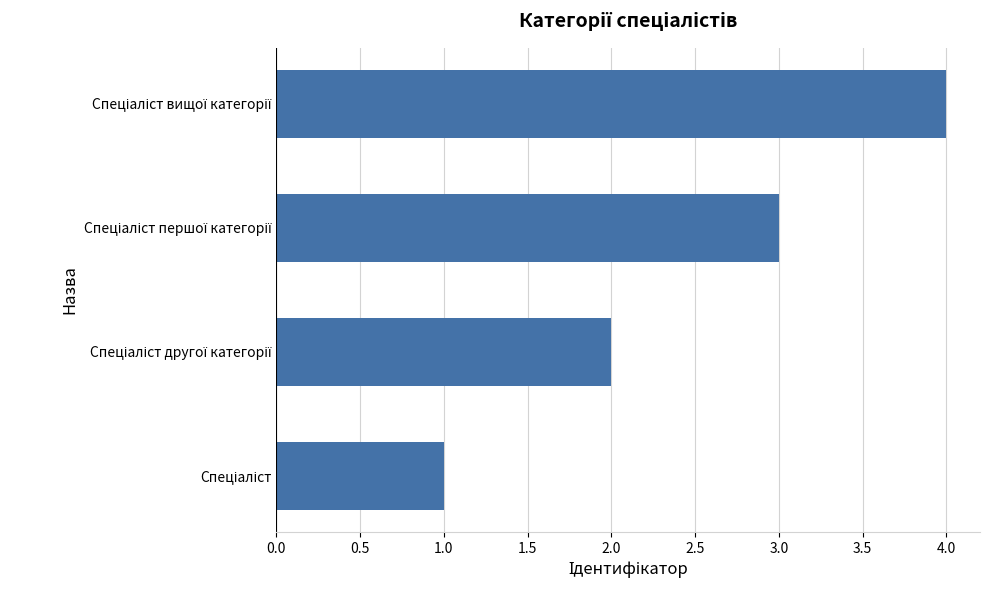

What is the maximum value shown in the chart?

4